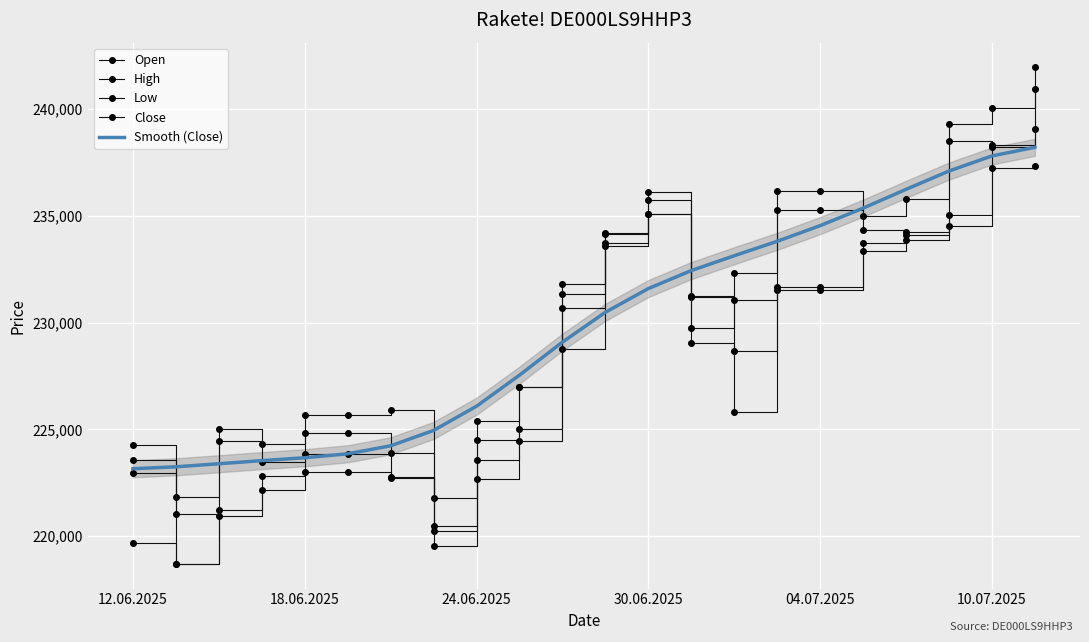

True or false: Low and Close cross at least once.

False